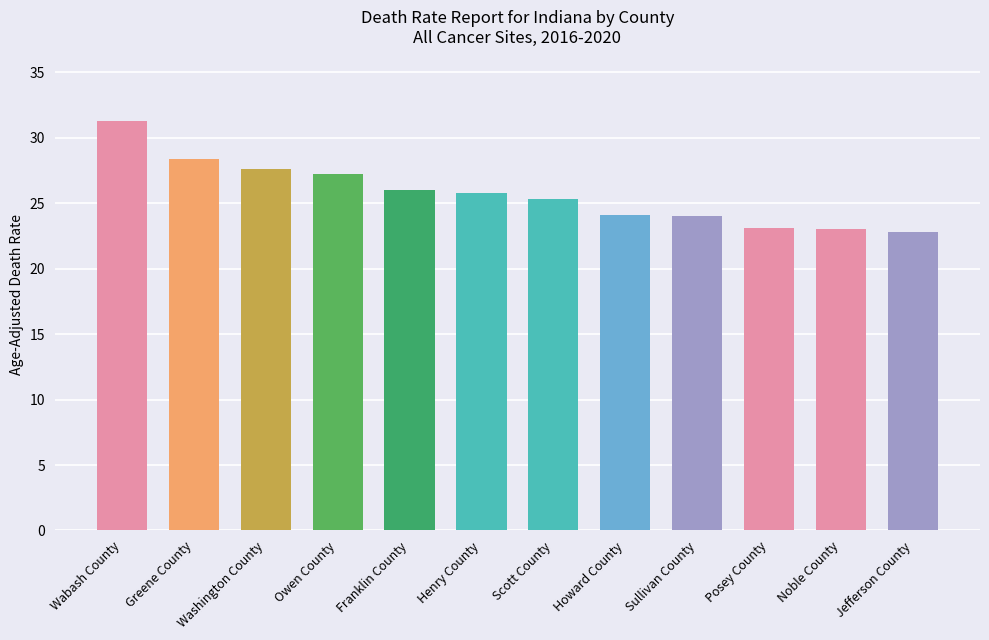

The chart shows a value of 13.7 at Greene County. True or false?

False